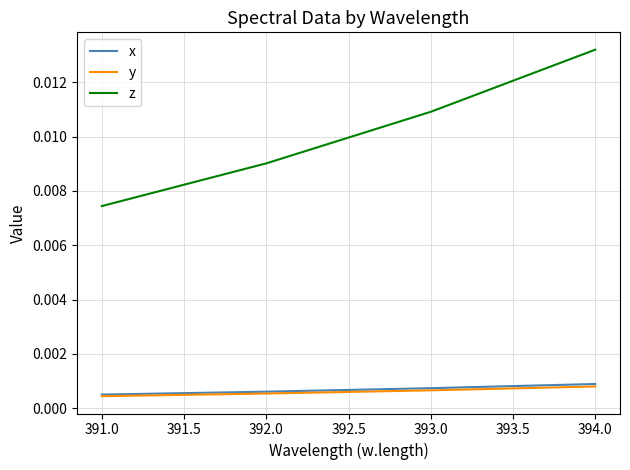

True or false: x and z cross at least once.

False